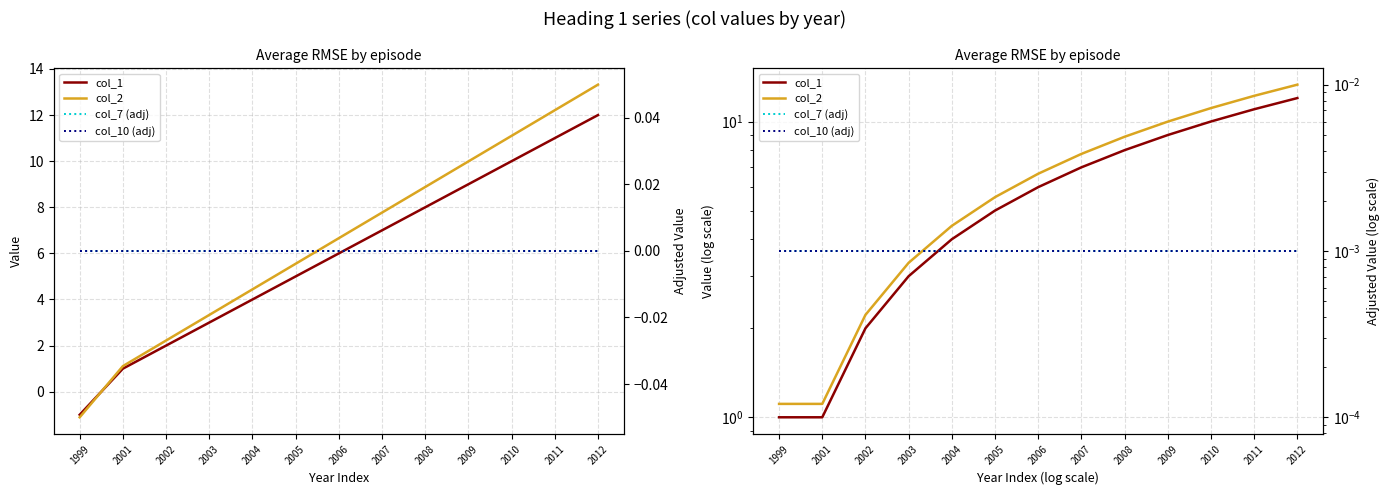

Reading right to left, what are all the values shown in this chart?

col_1: 2012=12.0	2011=11.0	2010=10.0	2009=9.0	2008=8.0	2007=7.0	2006=6.0	2005=5.0	2004=4.0	2003=3.0	2002=2.0	2001=1.0	1999=1.0
col_2: 2012=13.3	2011=12.2	2010=11.1	2009=10.0	2008=8.9	2007=7.8	2006=6.7	2005=5.6	2004=4.4	2003=3.3	2002=2.2	2001=1.1	1999=1.1
col_7 (adj): 2012=0.0	2011=0.0	2010=0.0	2009=0.0	2008=0.0	2007=0.0	2006=0.0	2005=0.0	2004=0.0	2003=0.0	2002=0.0	2001=0.0	1999=0.0
col_10 (adj): 2012=0.0	2011=0.0	2010=0.0	2009=0.0	2008=0.0	2007=0.0	2006=0.0	2005=0.0	2004=0.0	2003=0.0	2002=0.0	2001=0.0	1999=0.0